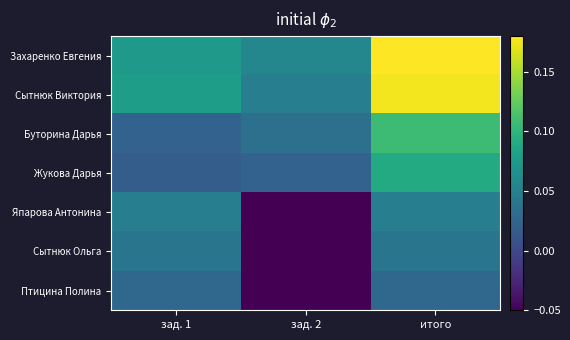

Which category has the highest value across all series?

итого